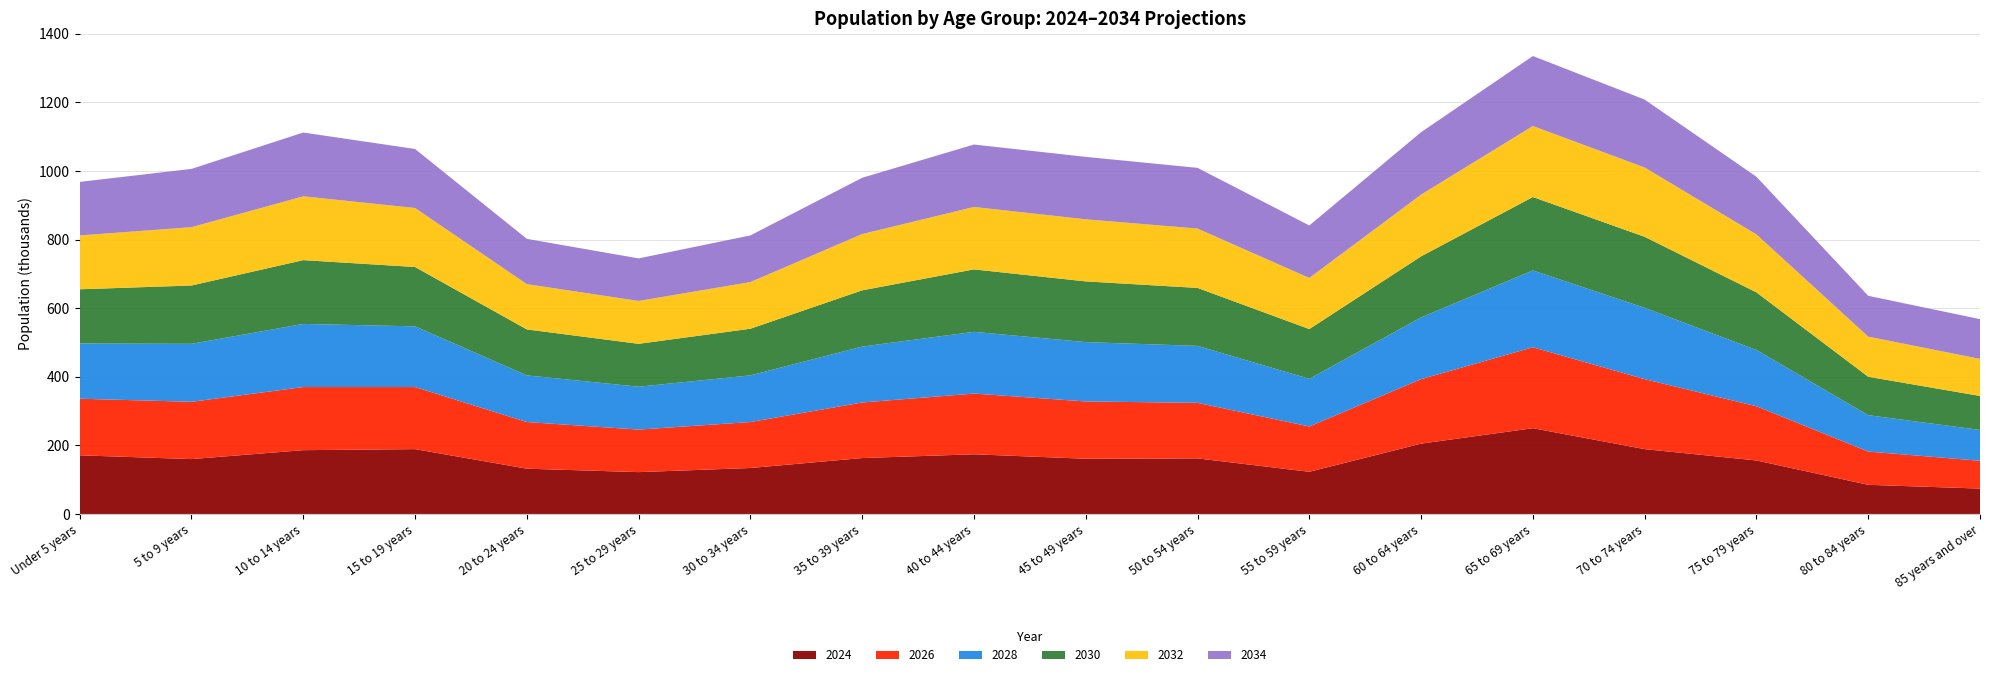

Reading left to right, extract all data points from this chart.

2024: 171	160	186	189	132	122	134	163	174	161	162	123	205	250	189	156	85	74
2026: 165	167	184	181	136	124	134	162	177	167	162	132	188	236	204	158	97	81
2028: 161	169	184	177	136	125	136	163	180	173	166	139	180	224	208	164	106	90
2030: 158	170	186	173	134	125	136	164	182	177	169	145	178	214	207	168	112	99
2032: 157	170	186	172	132	125	136	164	182	181	173	149	180	207	202	169	117	108
2034: 156	170	186	172	132	124	136	164	182	182	177	153	182	204	198	168	119	116